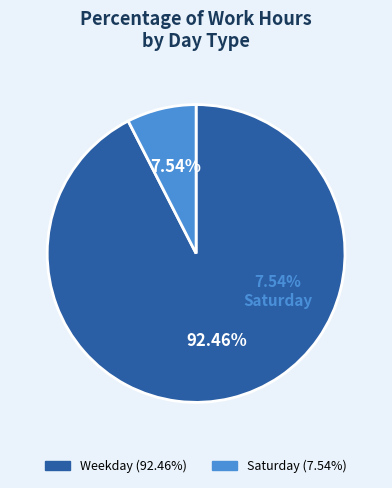

True or false: Mon 14 accounts for 13% of the total.

False